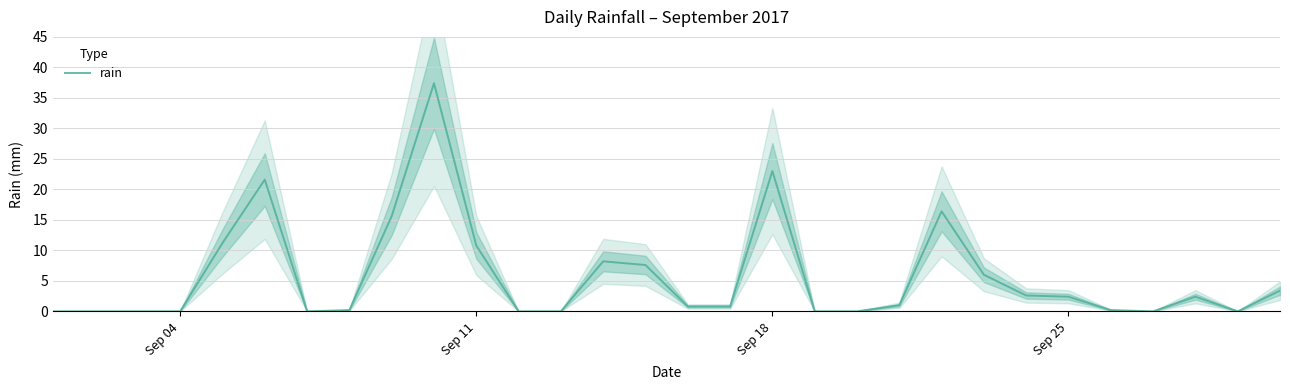

What is the maximum value for rain?

37.4